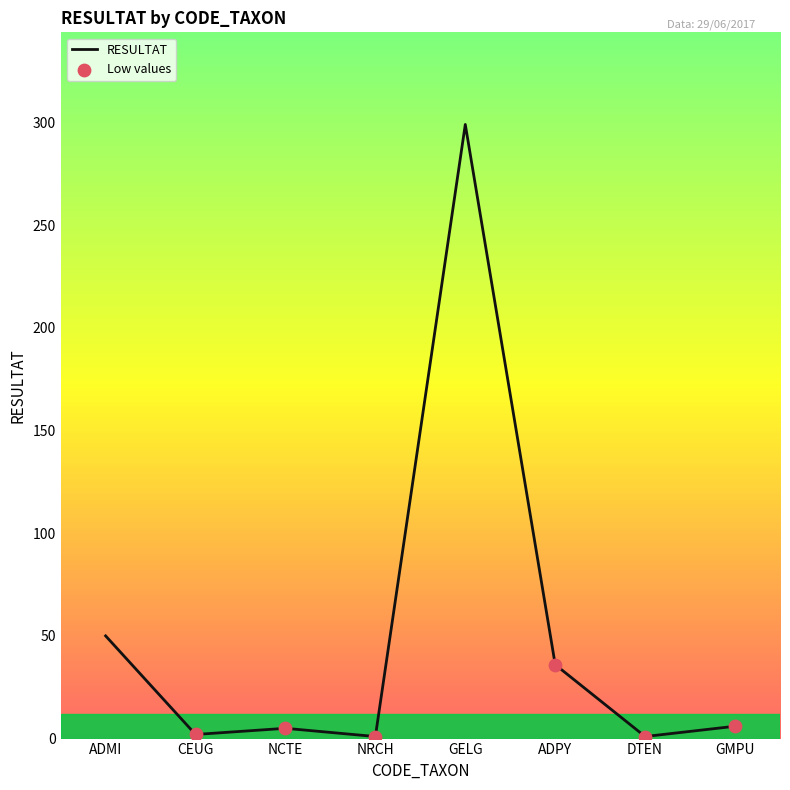

What is the change in value from CEUG to NCTE?

+3